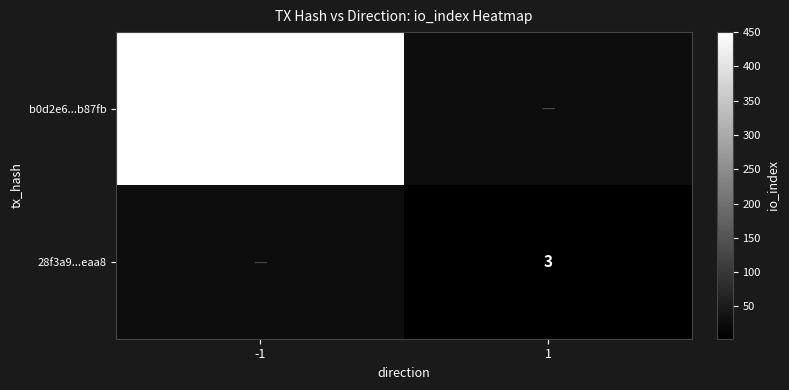

At which category does the chart reach its minimum across all series?

1